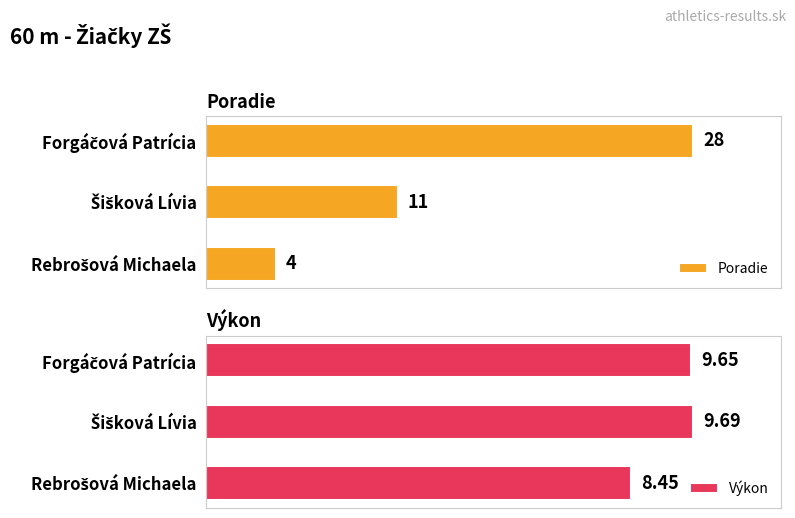

Does the chart contain any negative values?

No